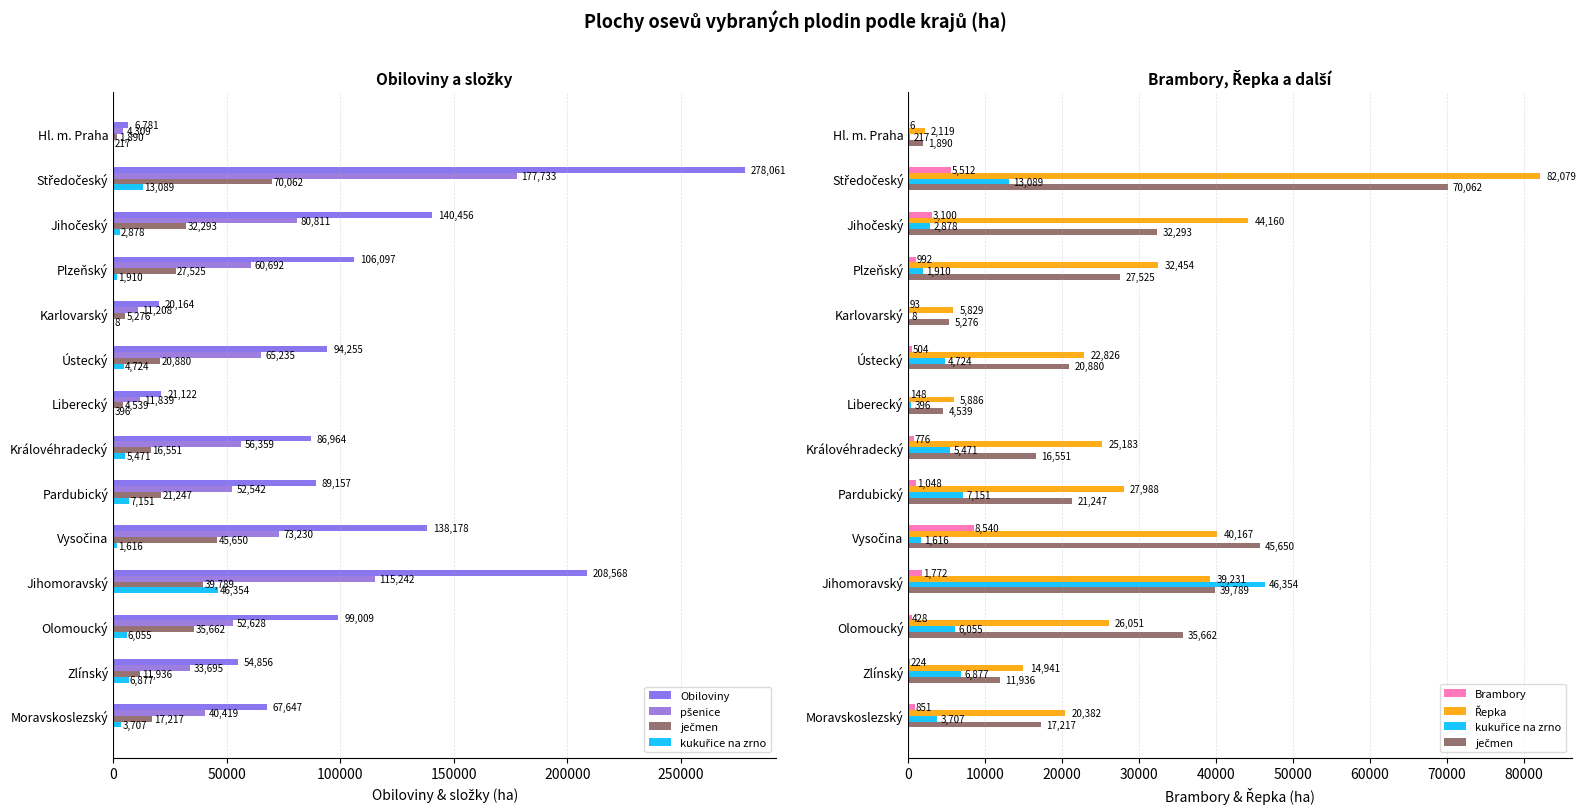

The value of Brambory at Olomoucký is 427.9. True or false?

True